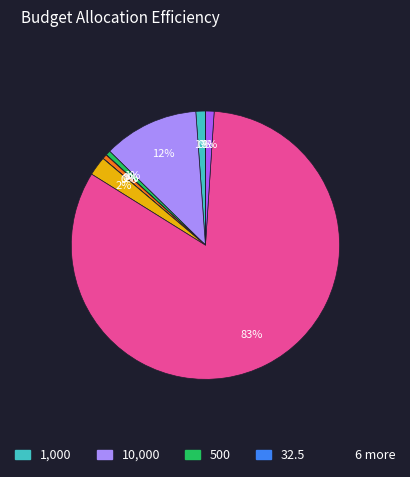

Does any single category account for the majority?

Yes